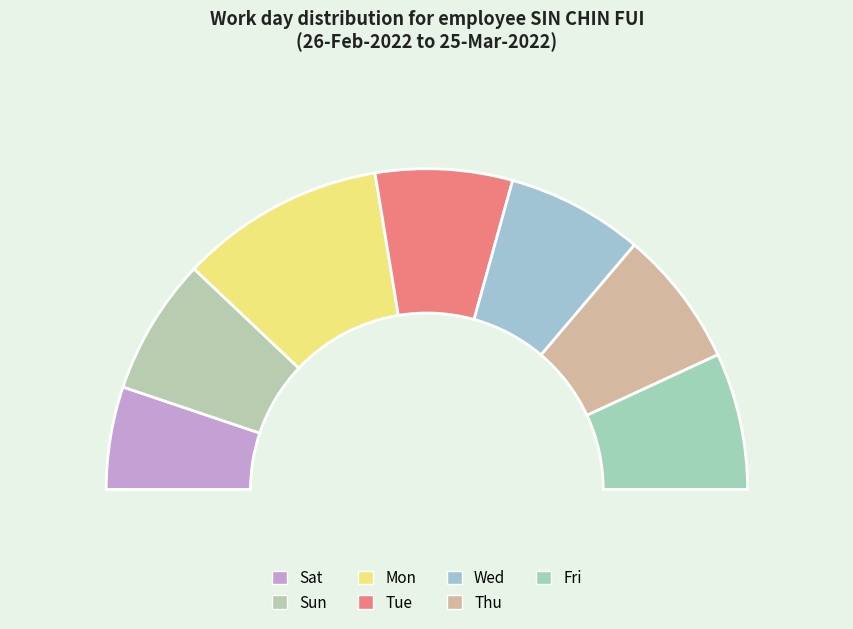

What is the total percentage of Mon and Tue?

34.5%